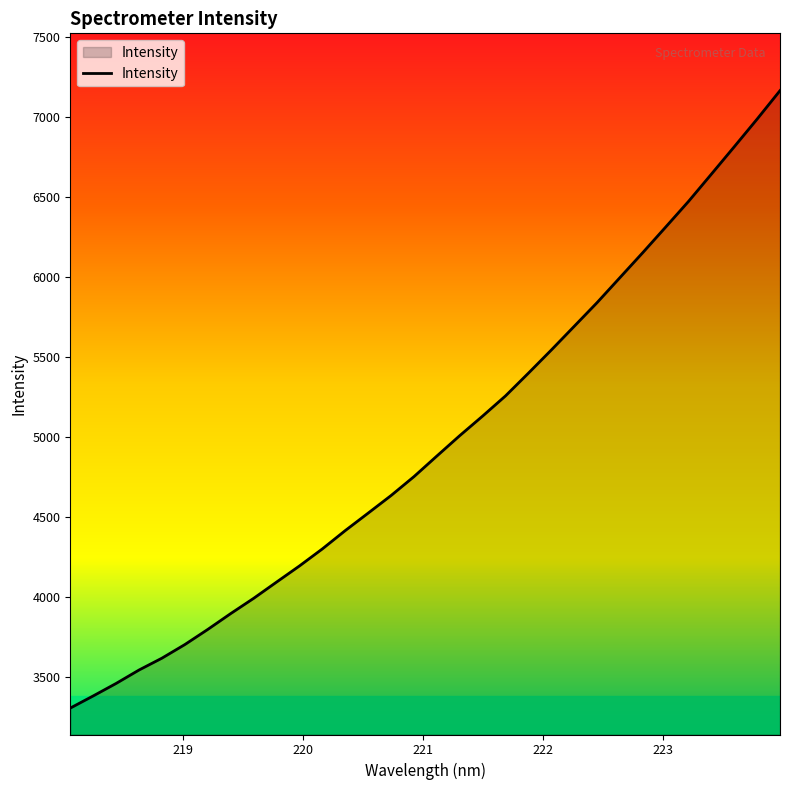

True or false: the data has more than 1 interior local peaks.

False